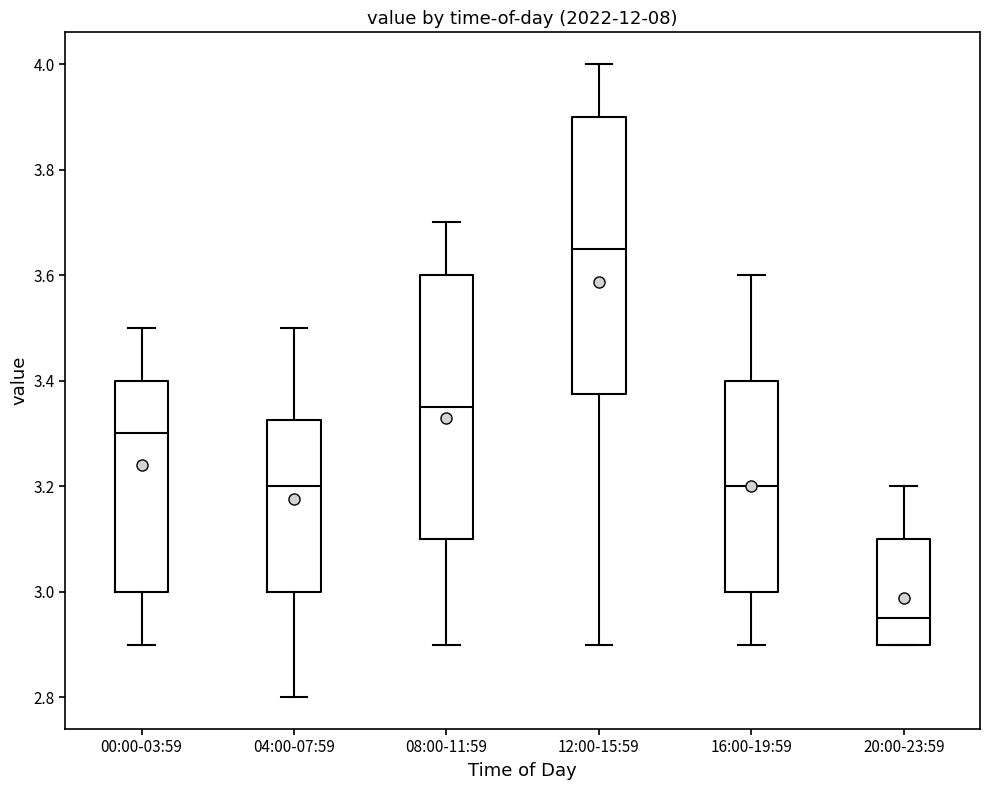

Where is the upper edge of the box for 12:00-15:59 on the y-axis? The values are not printed on the chart, so give them approximately, as read against the axis.

3.90